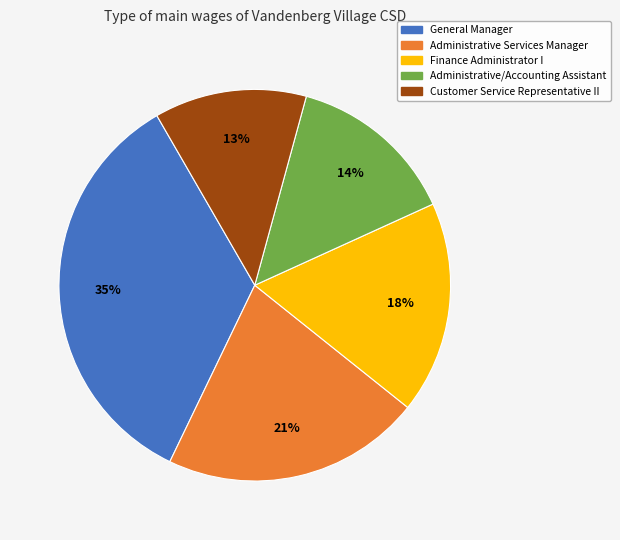

To the nearest percent, what is the difference between the largest and smallest slice percentages?

22%